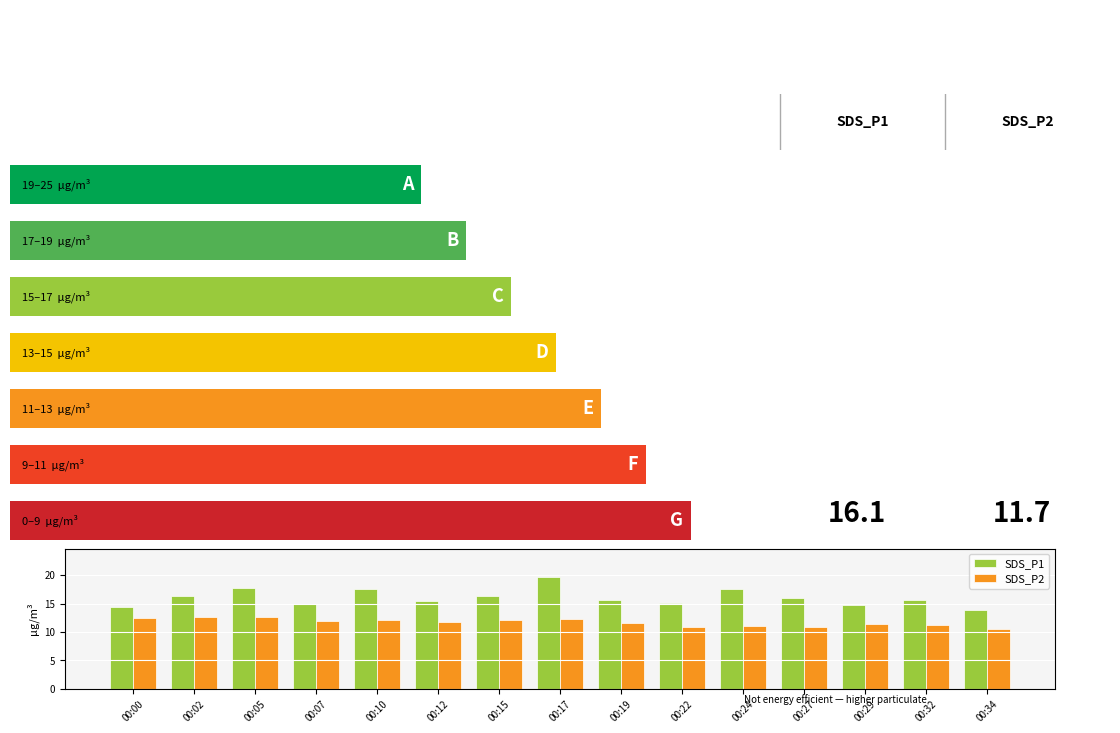

Which series has the largest range (max minus min)?

SDS_P1